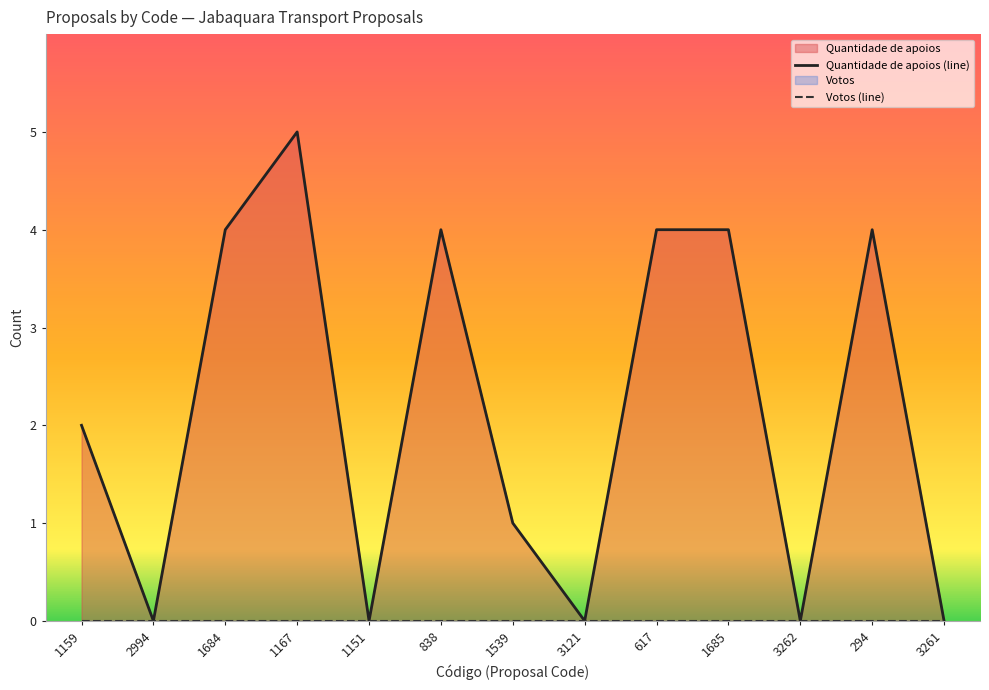

Count the values in the range 0 to 4.

12